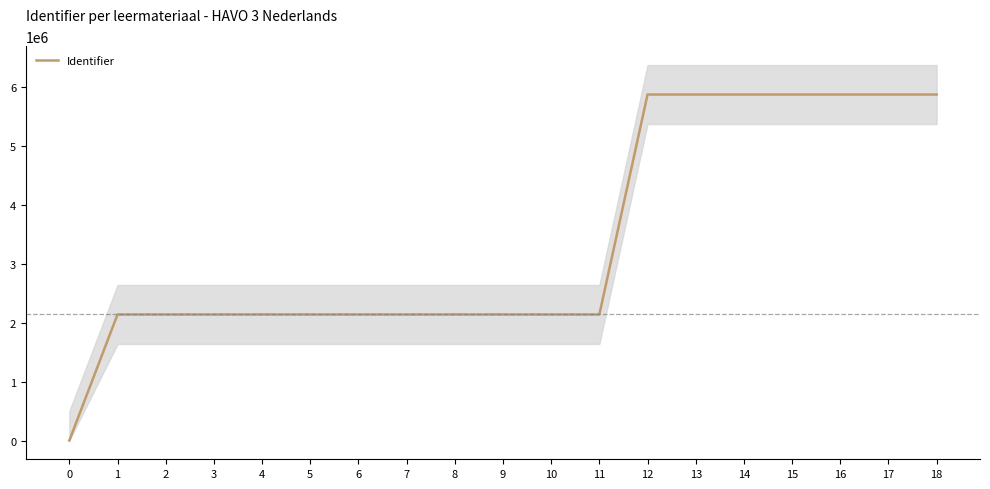

Reading left to right, extract all data points from this chart.

0=0	1=2137397	2=2137405	3=2137407	4=2137408	5=2137409	6=2137411	7=2137413	8=2137414	9=2137415	10=2137419	11=2137420	12=5868174	13=5868176	14=5868177	15=5868179	16=5868187	17=5868188	18=5868192